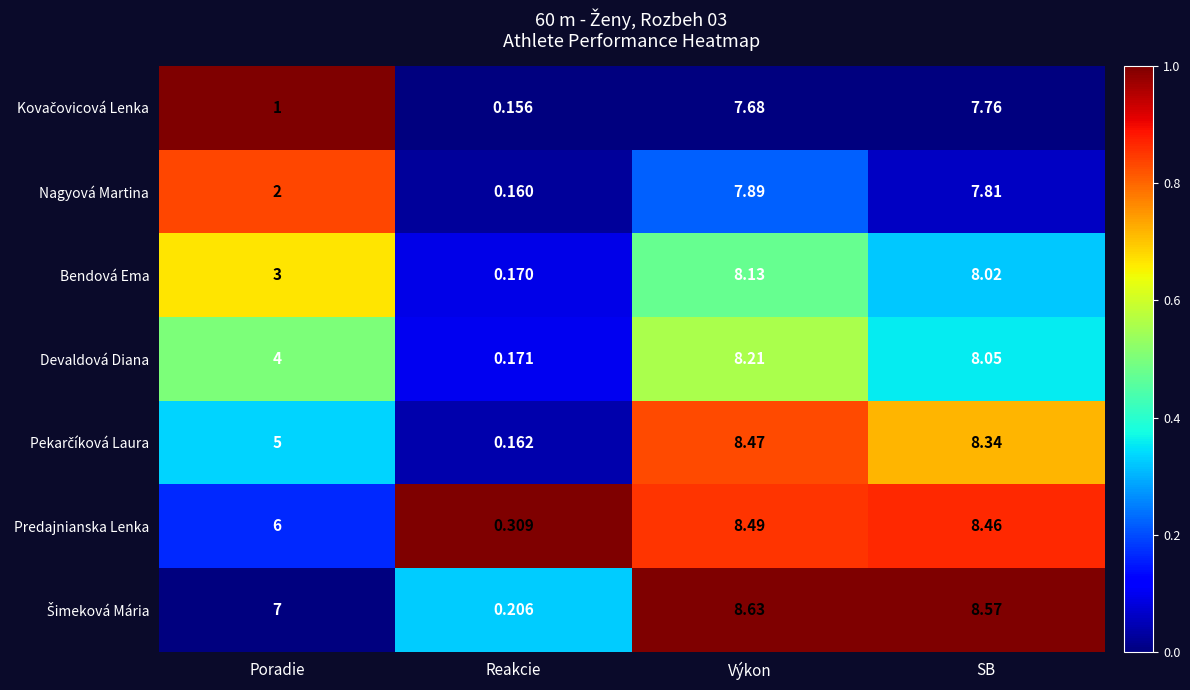

How many series are shown in this chart?

7